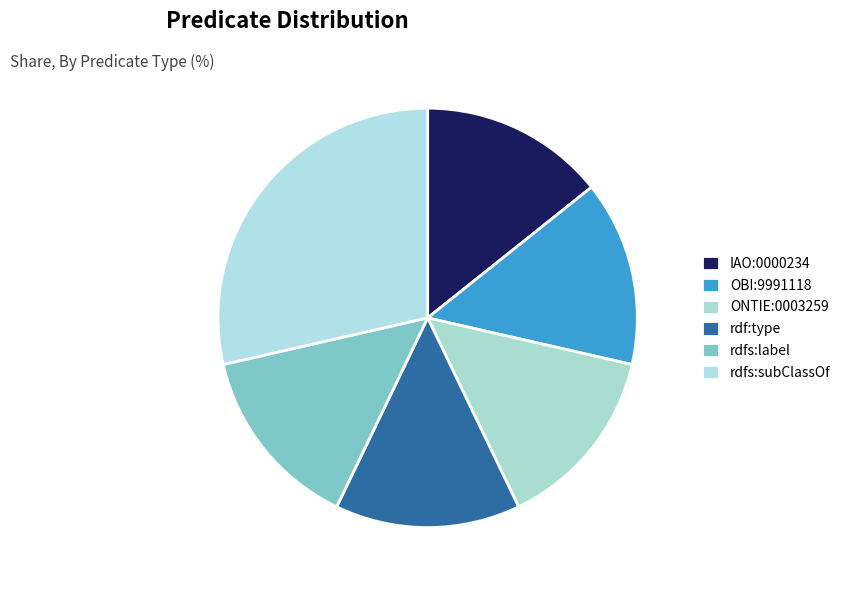

True or false: rdfs:label accounts for 14% of the total.

True